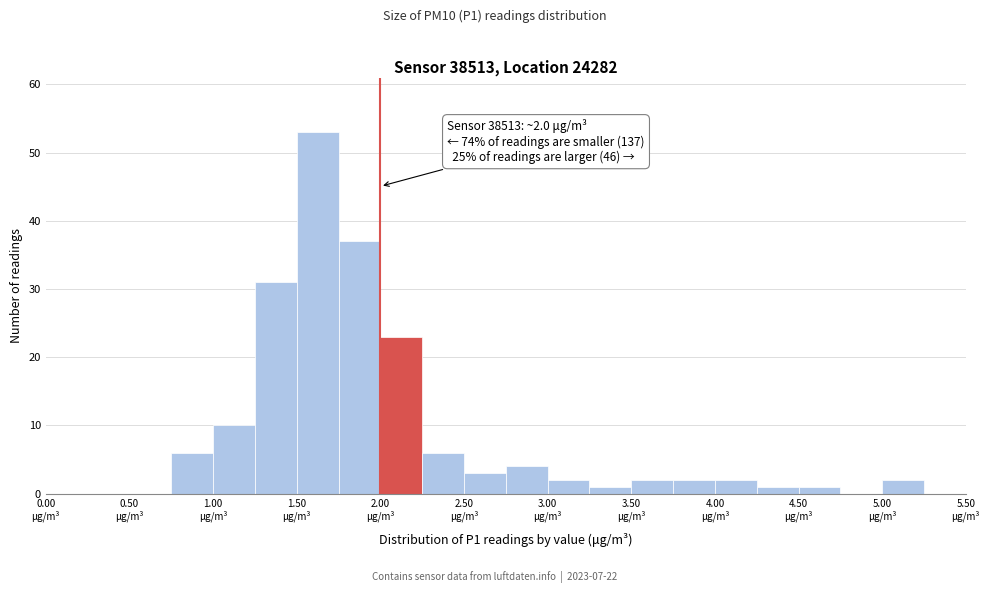

Over which range of the x-axis is the bar tallest?

1.50 to 1.75